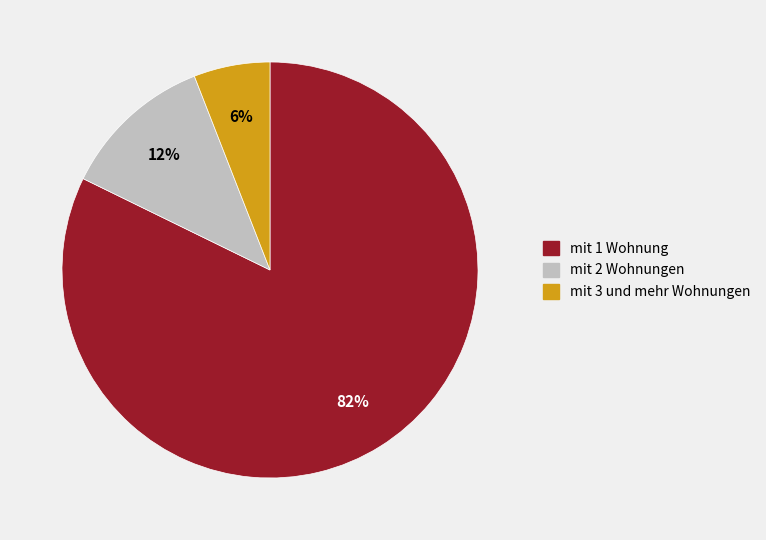

The mit 3 und mehr Wohnungen slice represents 6% of the pie. True or false?

True